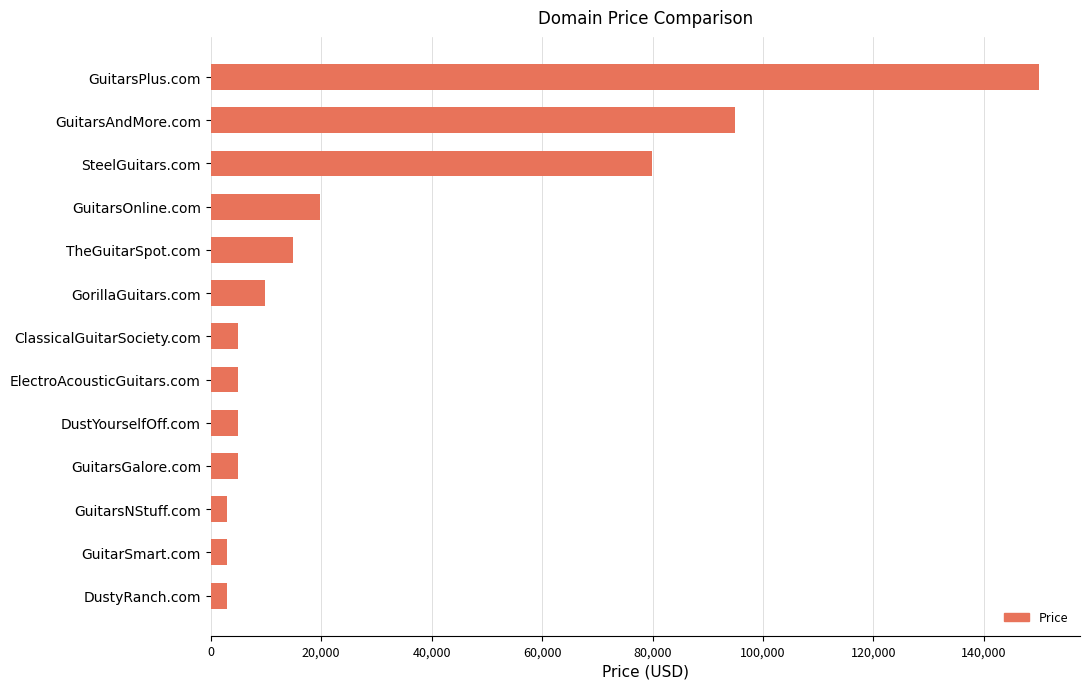

What is the label of the 1st bar from the bottom?

DustyRanch.com